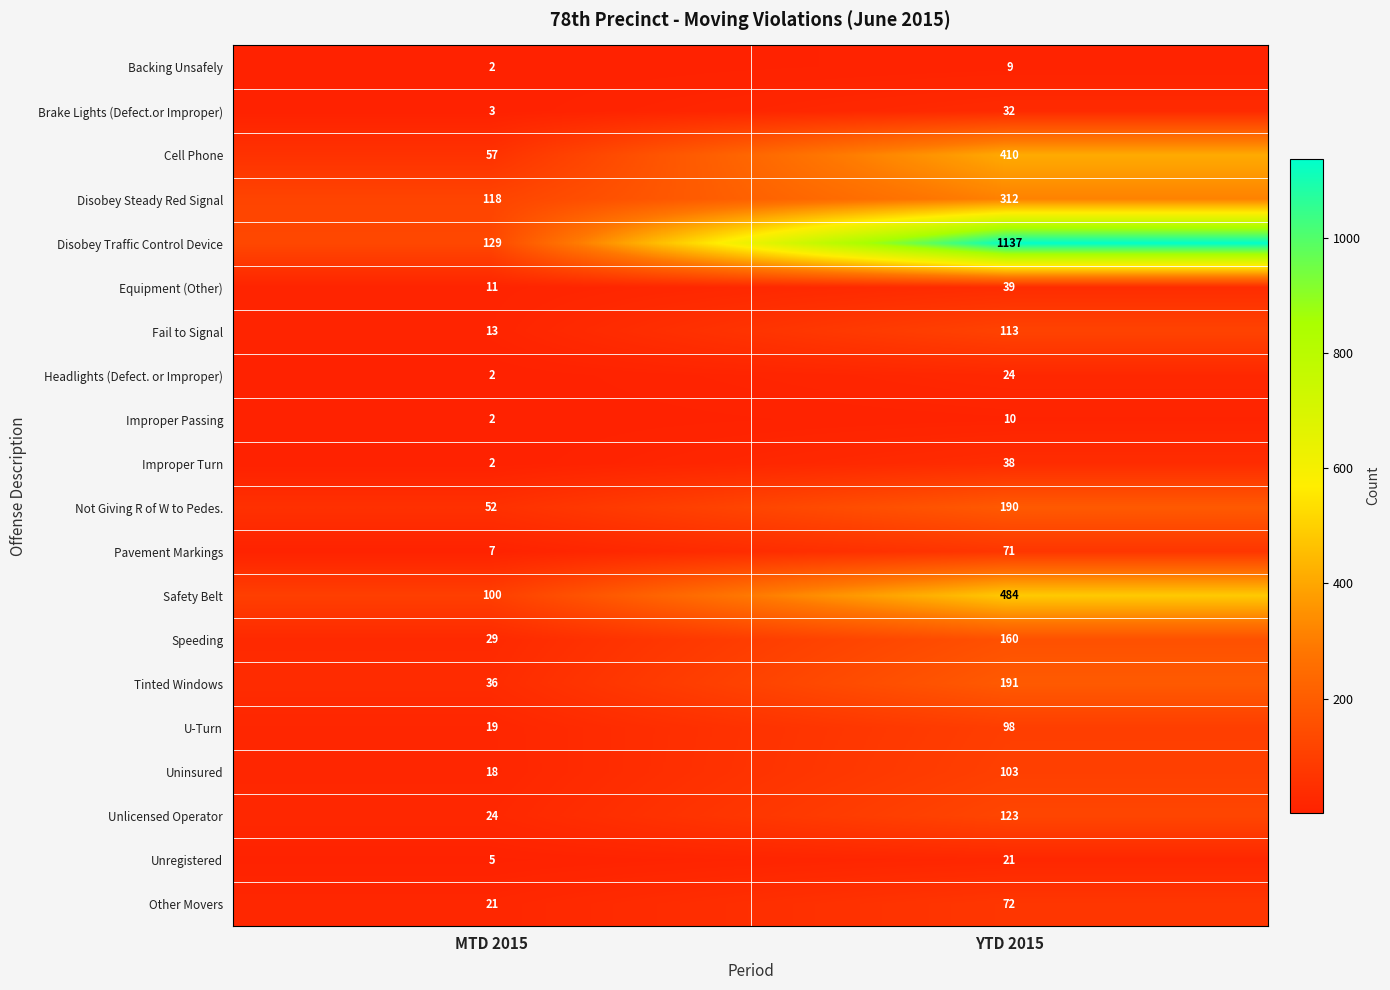

Which series has the largest total across all categories?

Disobey Traffic Control Device